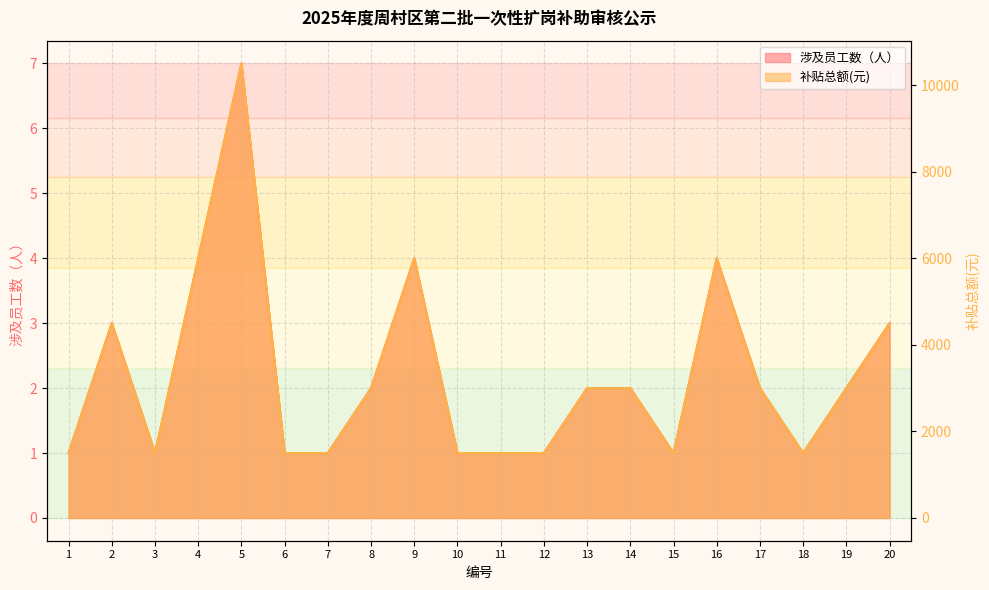

What is the lowest value of the 补贴总额(元) series?

1500